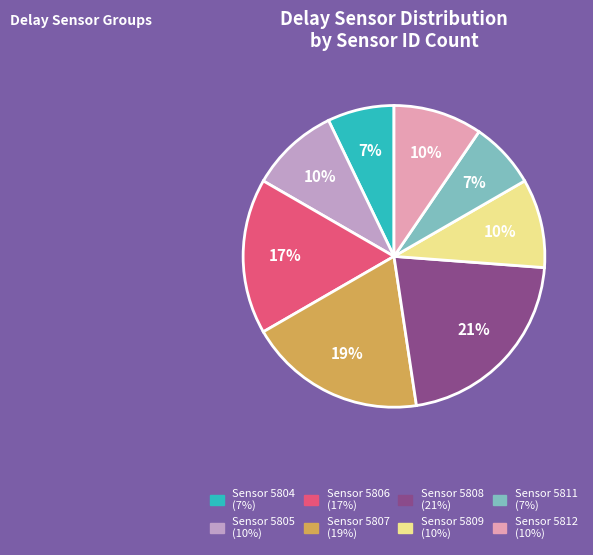

To the nearest percent, what is the average slice percentage?

12%